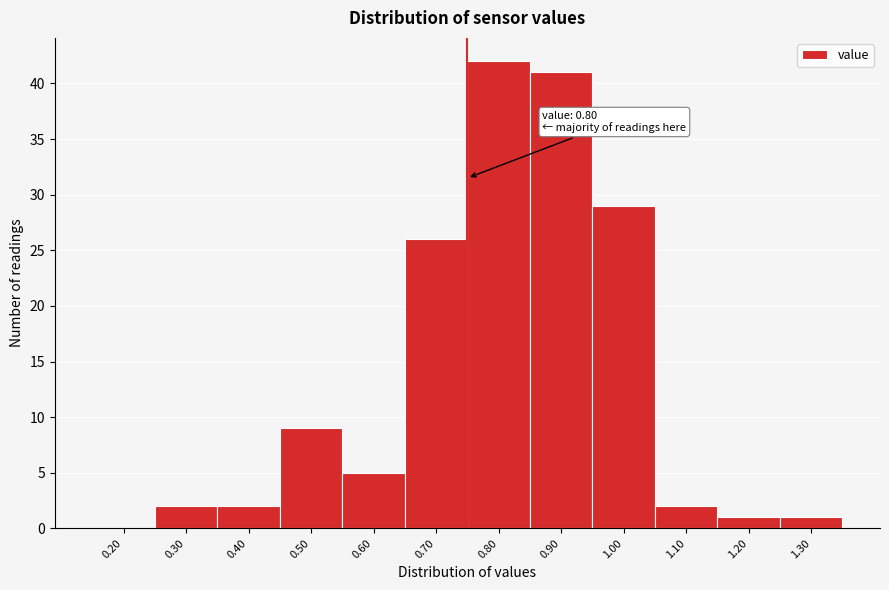

Reading left to right, extract all data points from this chart.

0.20=0	0.30=2	0.40=2	0.50=9	0.60=5	0.70=26	0.80=42	0.90=41	1.00=29	1.10=2	1.20=1	1.30=1